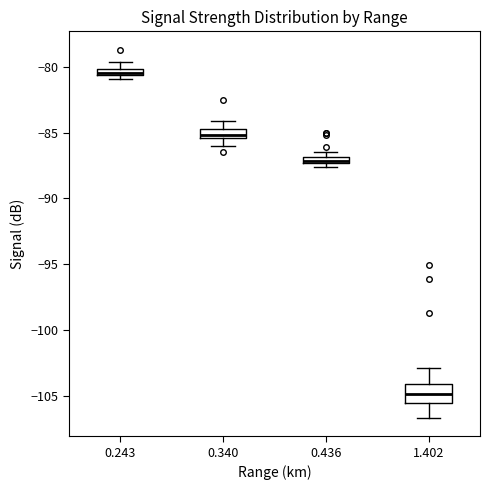

Comparing the boxes themselves (not the whiskers), which one is the tallest?

1.402